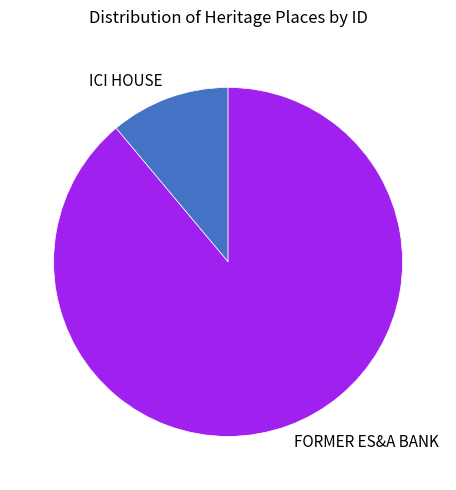

Which category has the smallest portion of the pie?

ICI HOUSE